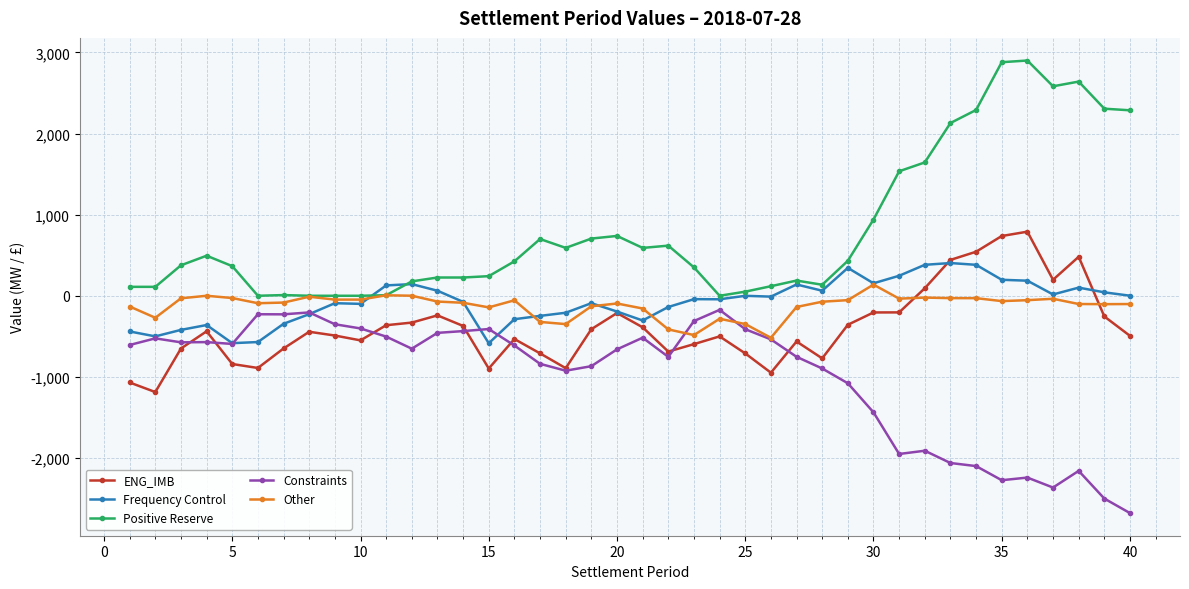

True or false: Positive Reserve and ENG_IMB cross at least once.

False